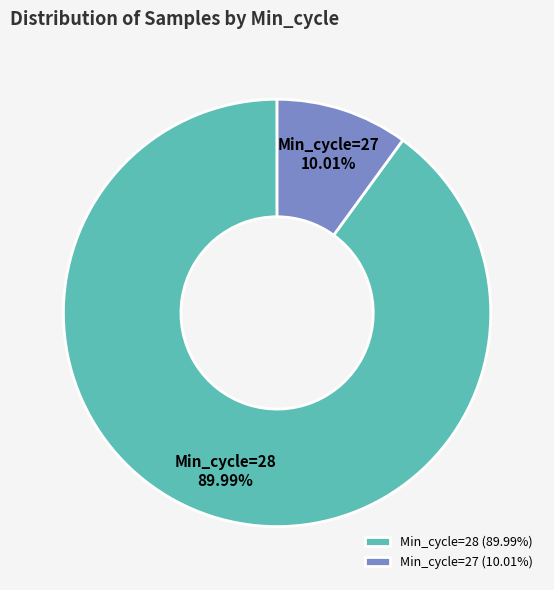

Do Min_cycle=28 and Min_cycle=27 together represent more than half of the pie?

Yes